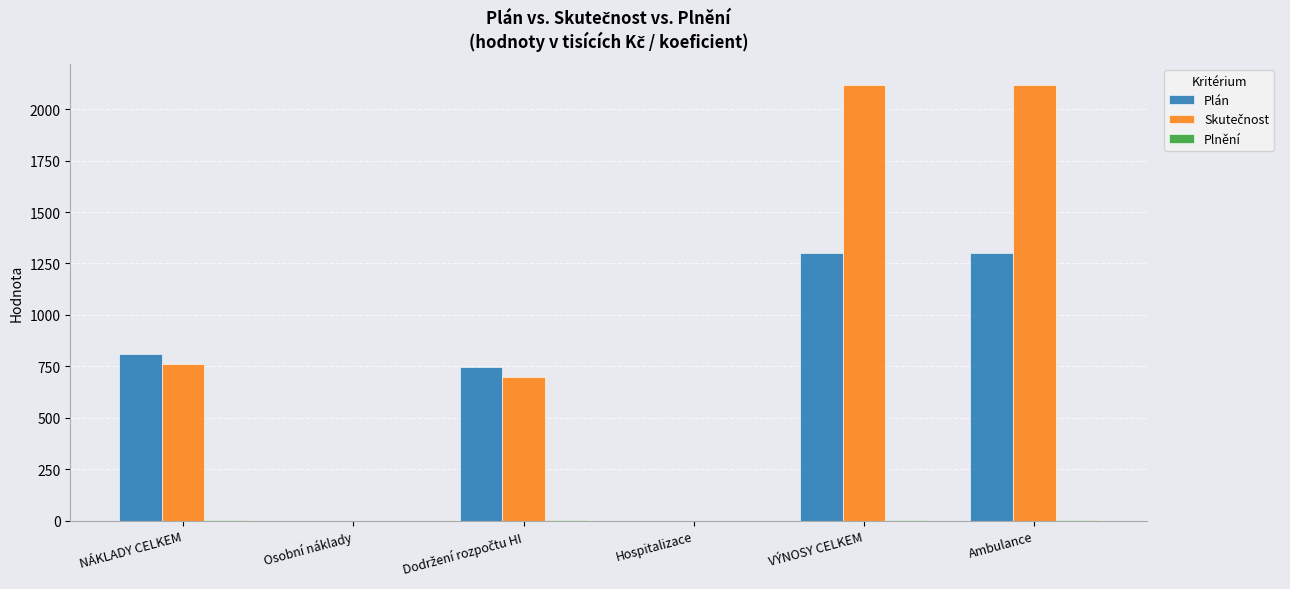

What is the greatest value displayed?

2115.7